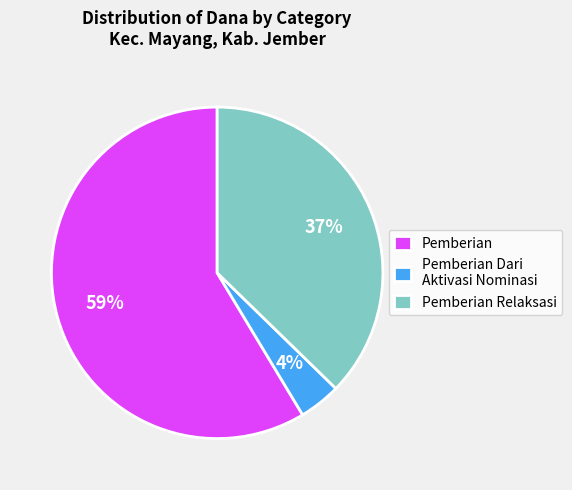

How many segments does this pie chart have?

3